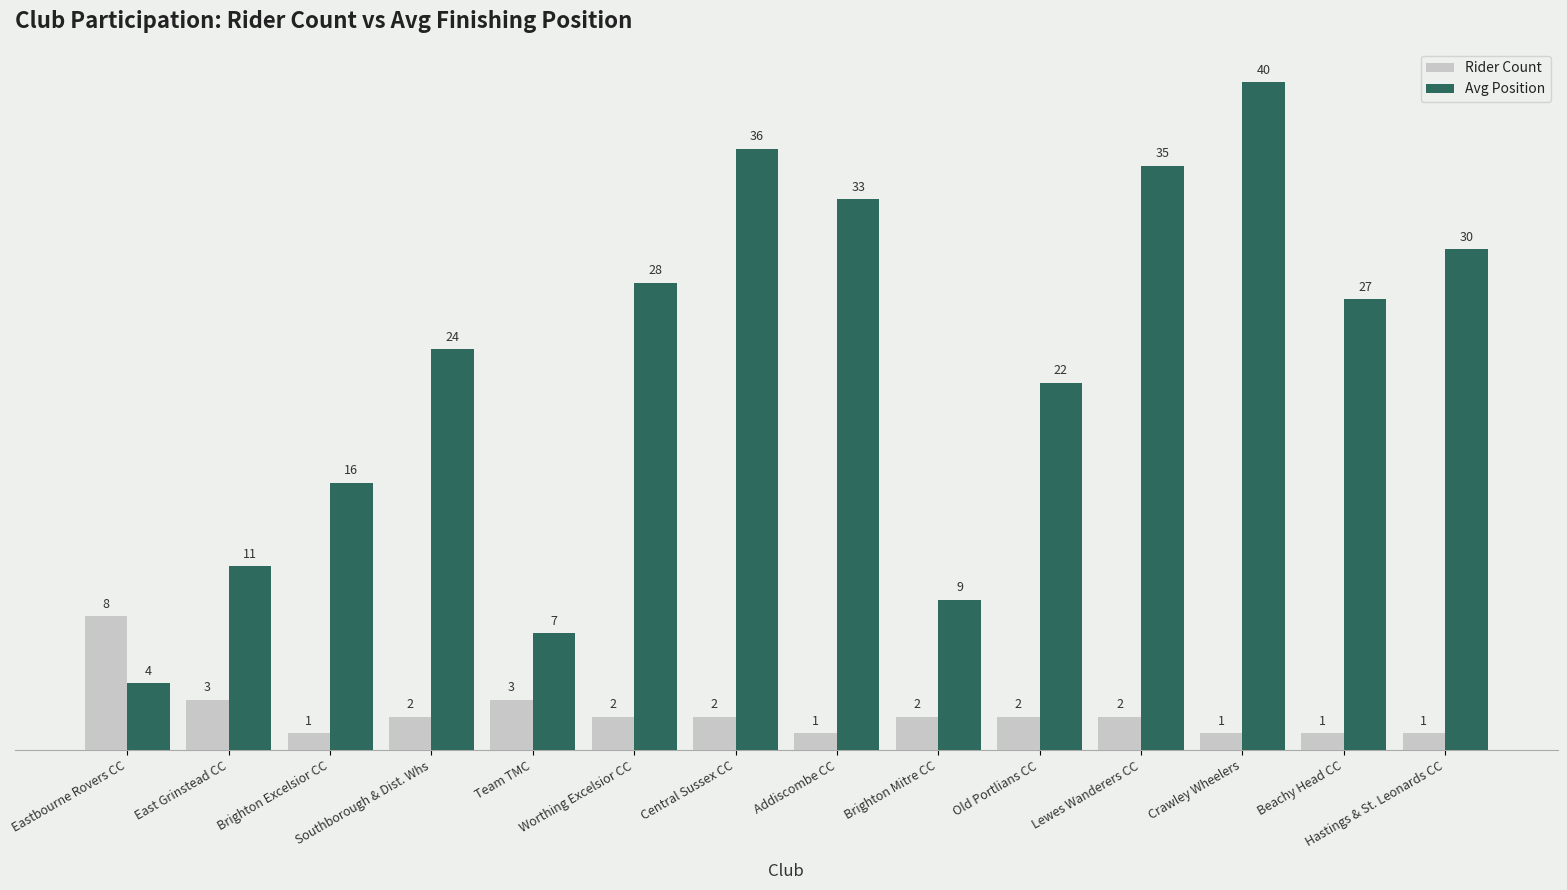

Reading left to right, list all the values displayed in this chart.

Rider Count: 8	3	1	2	3	2	2	1	2	2	2	1	1	1
Avg Position: 4	11	16	24	7	28	36	33	9	22	35	40	27	30